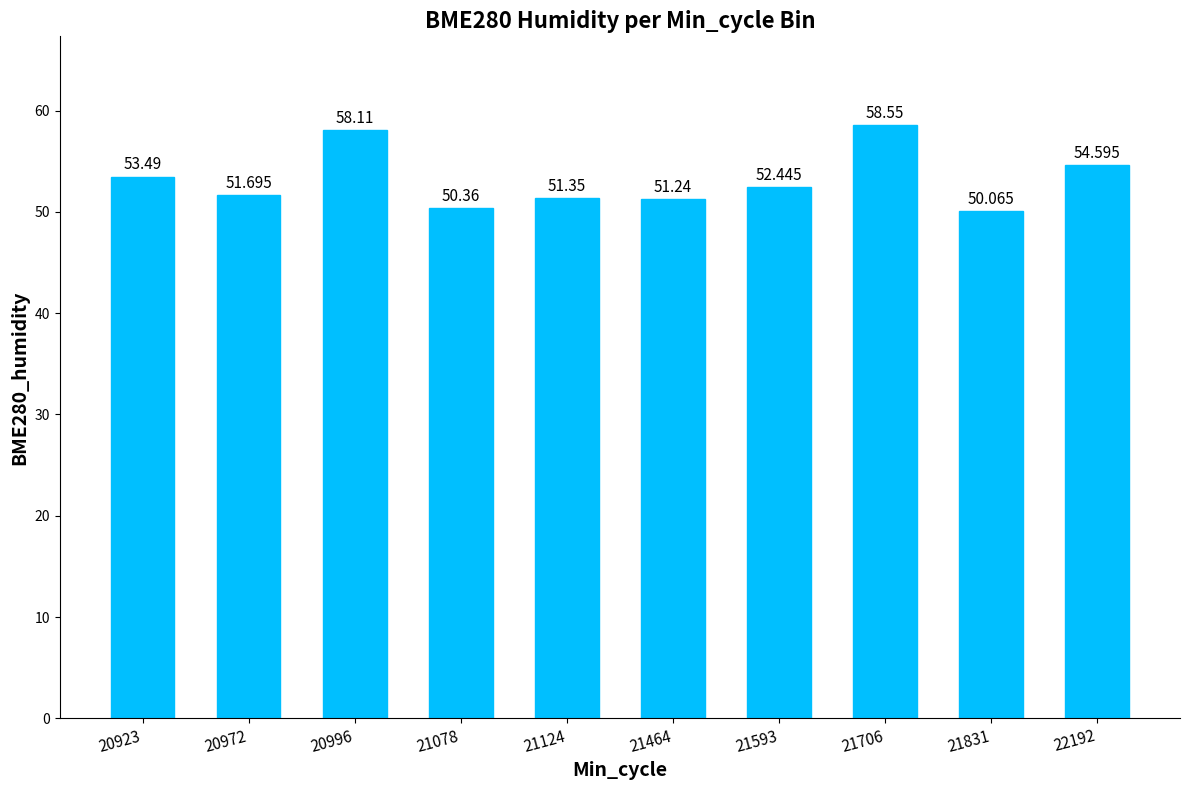

What is the value of the 5th bar from the left?

51.4